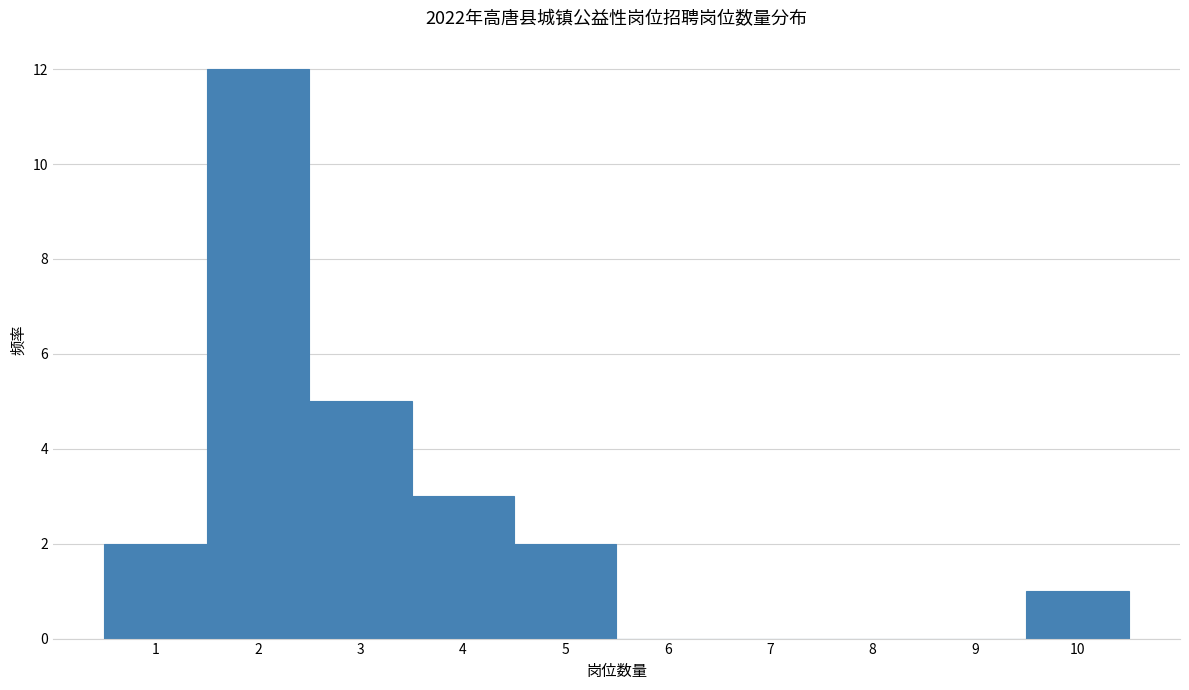

Reading left to right, transcribe this chart: for each bar, give the range it covers on the x-axis and its height. The values are not printed on the chart, so give them approximately, as read against the axis.

0.5 to 1.5: 2
1.5 to 2.5: 12
2.5 to 3.5: 5
3.5 to 4.5: 3
4.5 to 5.5: 2
5.5 to 6.5: 0
6.5 to 7.5: 0
7.5 to 8.5: 0
8.5 to 9.5: 0
9.5 to 10.5: 1